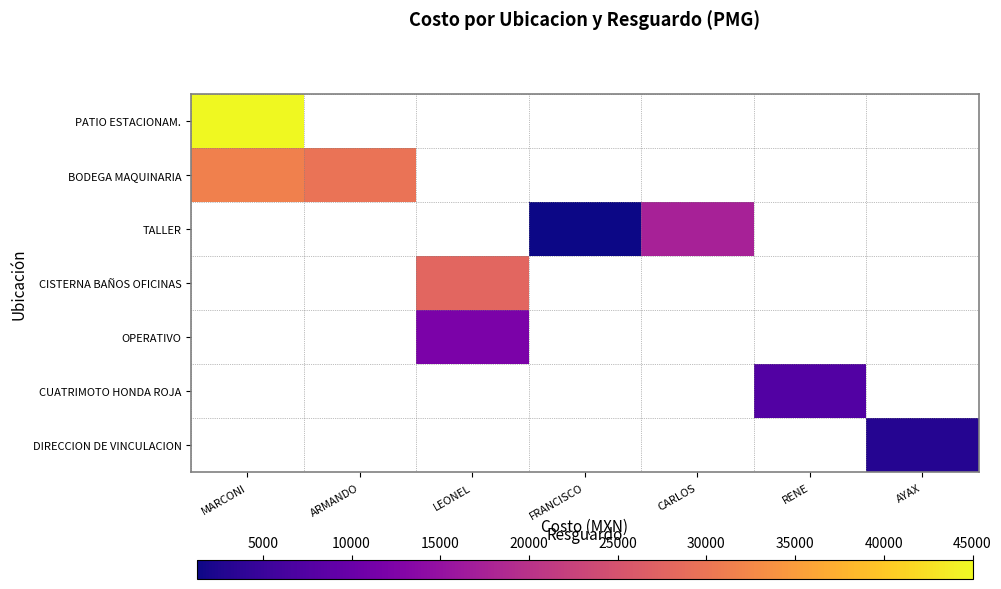

At how many categories does at least one series exceed 21638?

3